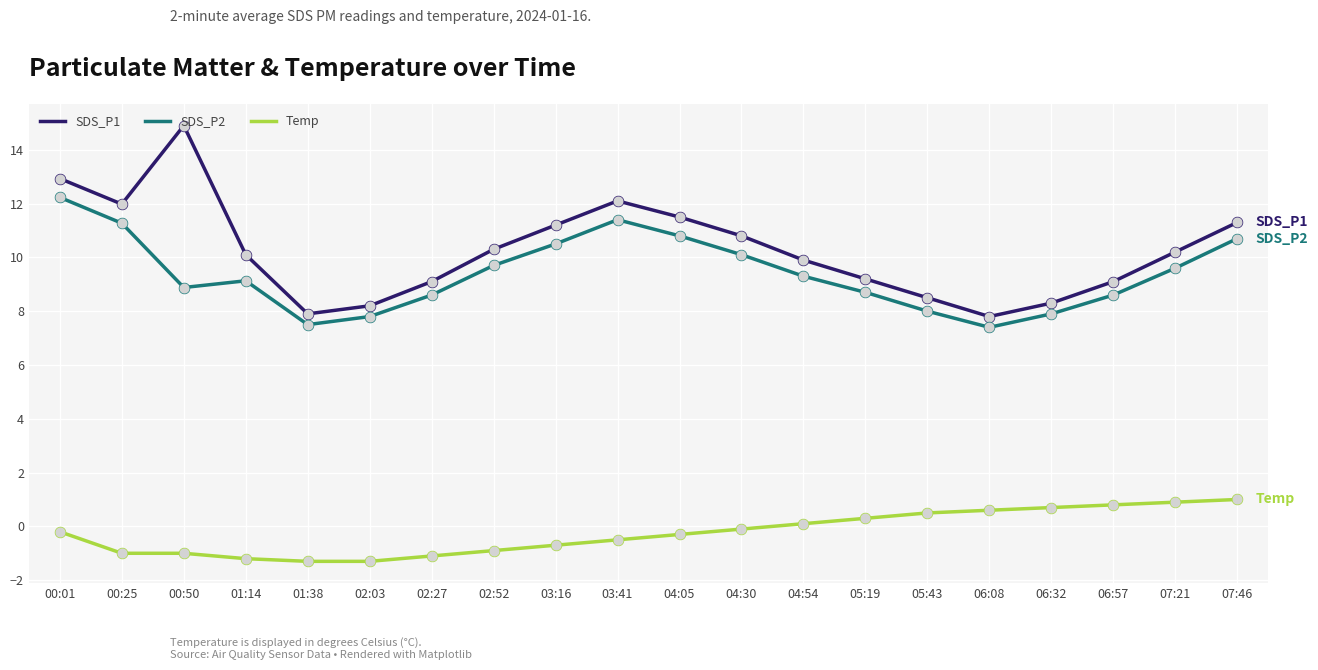

Is the value of SDS_P2 at 04:54 greater than the value of SDS_P1 at 02:03?

Yes